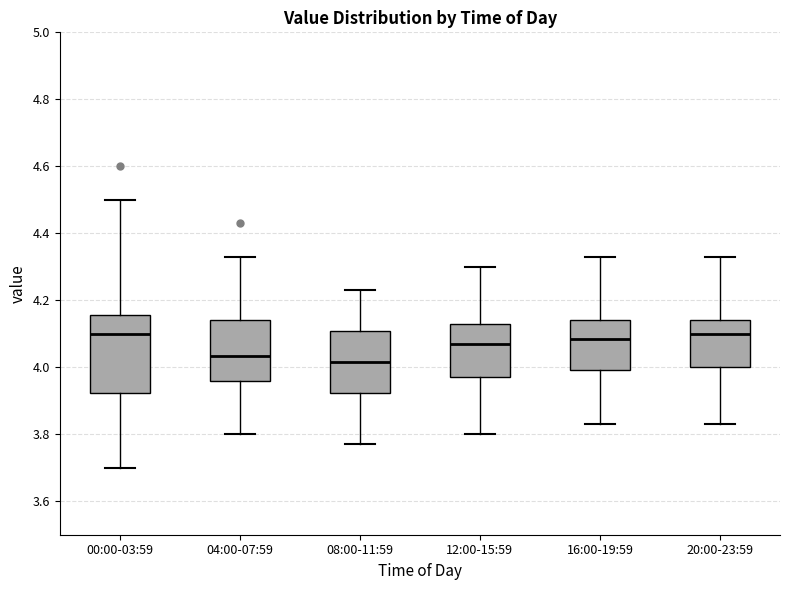

Reading left to right, read every box against the y-axis: the position of its median line, the range the box covers, and the ends of its whiskers. The values are not printed on the chart, so give them approximately, as read against the axis.

00:00-03:59: median 4.10, box 3.92 to 4.16, whiskers 3.70 to 4.50
04:00-07:59: median 4.04, box 3.96 to 4.14, whiskers 3.80 to 4.34
08:00-11:59: median 4.02, box 3.92 to 4.10, whiskers 3.78 to 4.24
12:00-15:59: median 4.08, box 3.98 to 4.14, whiskers 3.80 to 4.30
16:00-19:59: median 4.08, box 4.00 to 4.14, whiskers 3.84 to 4.34
20:00-23:59: median 4.10, box 4.00 to 4.14, whiskers 3.84 to 4.34